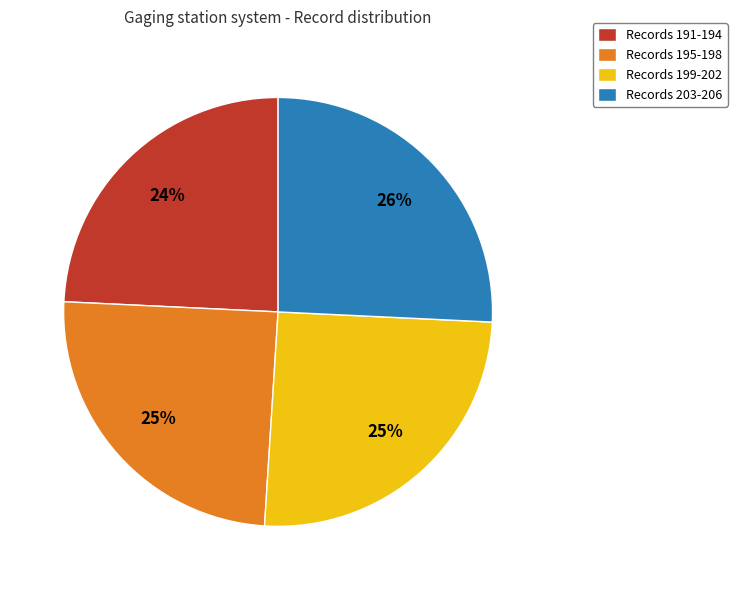

To the nearest percent, what percentage of the pie is Records 203-206?

26%